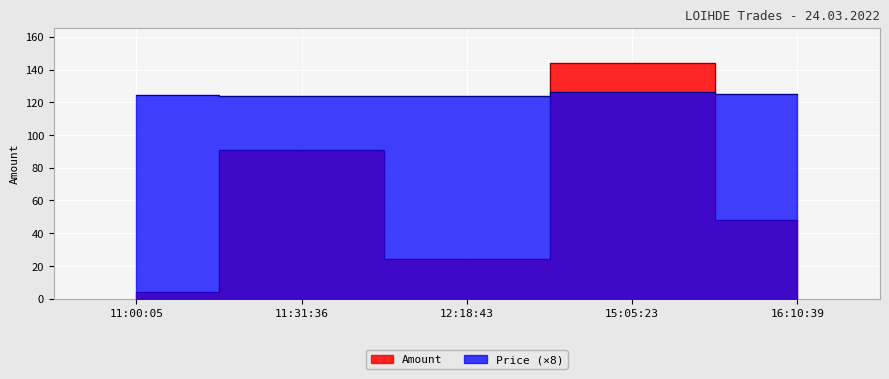

What is the minimum value for Amount?

4.0